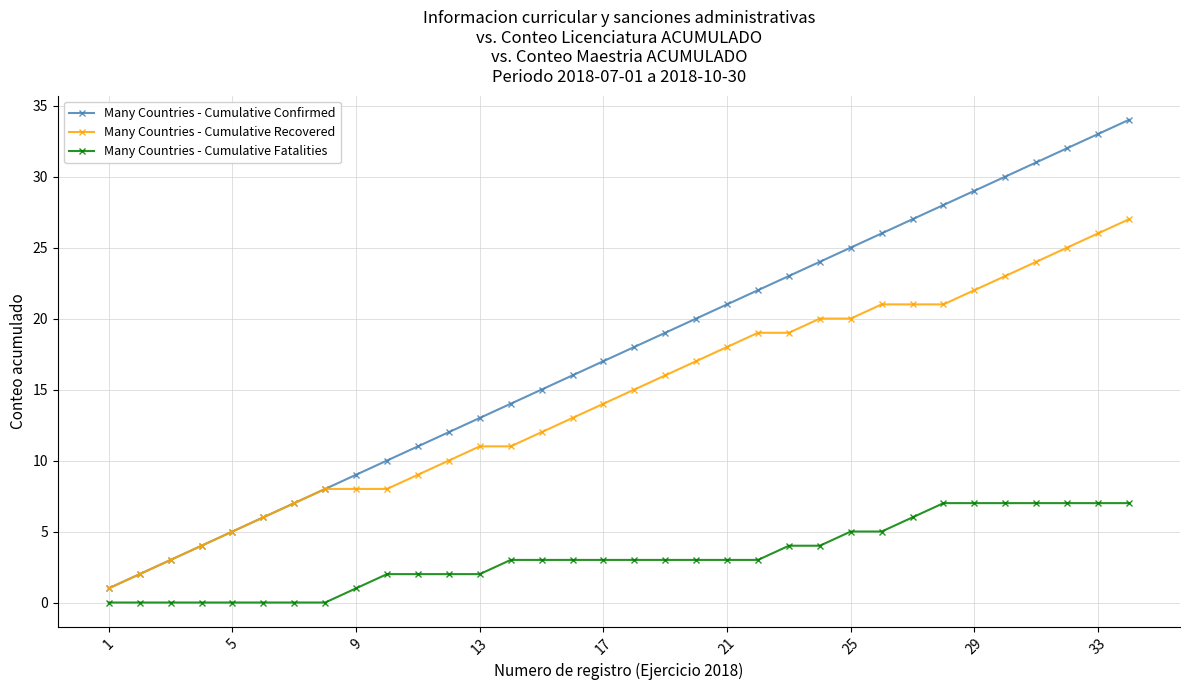

Is this an area chart (filled region under the line)?

No